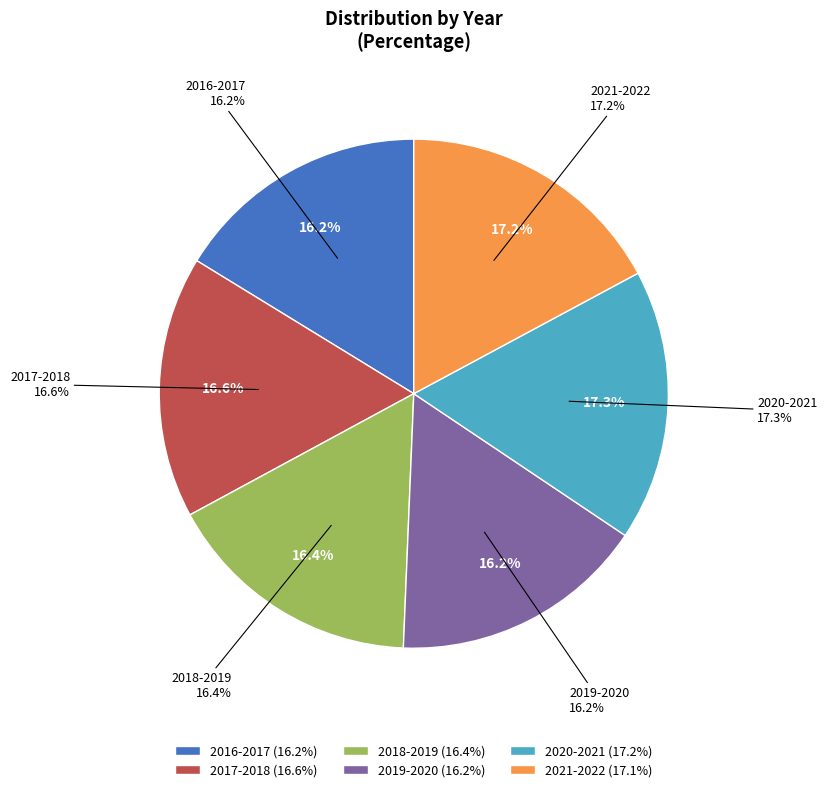

What percentage is the 2017-2018 slice, to the nearest percent?

17%